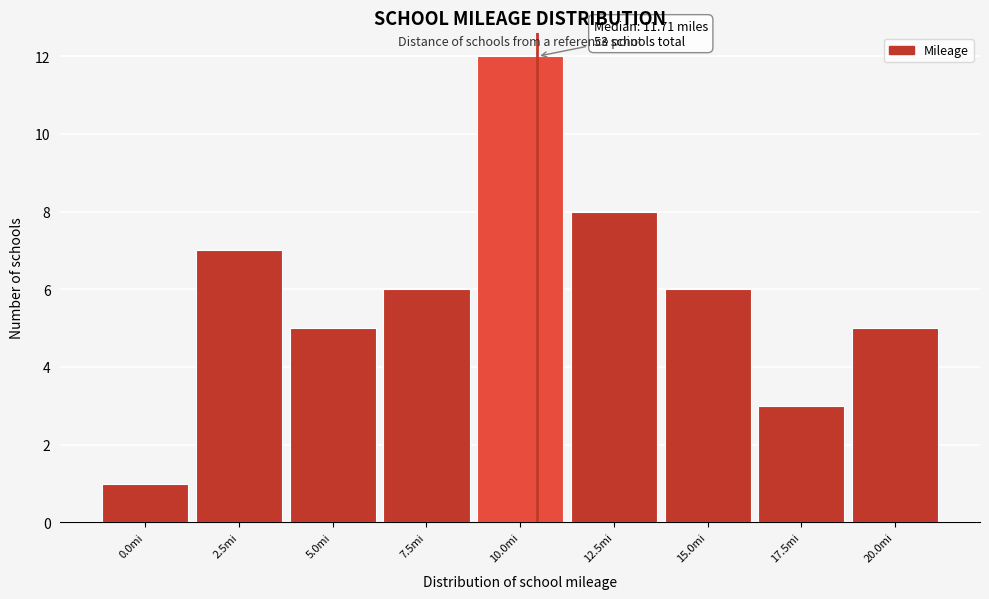

Reading left to right, extract all data points from this chart.

1	7	5	6	12	8	6	3	5